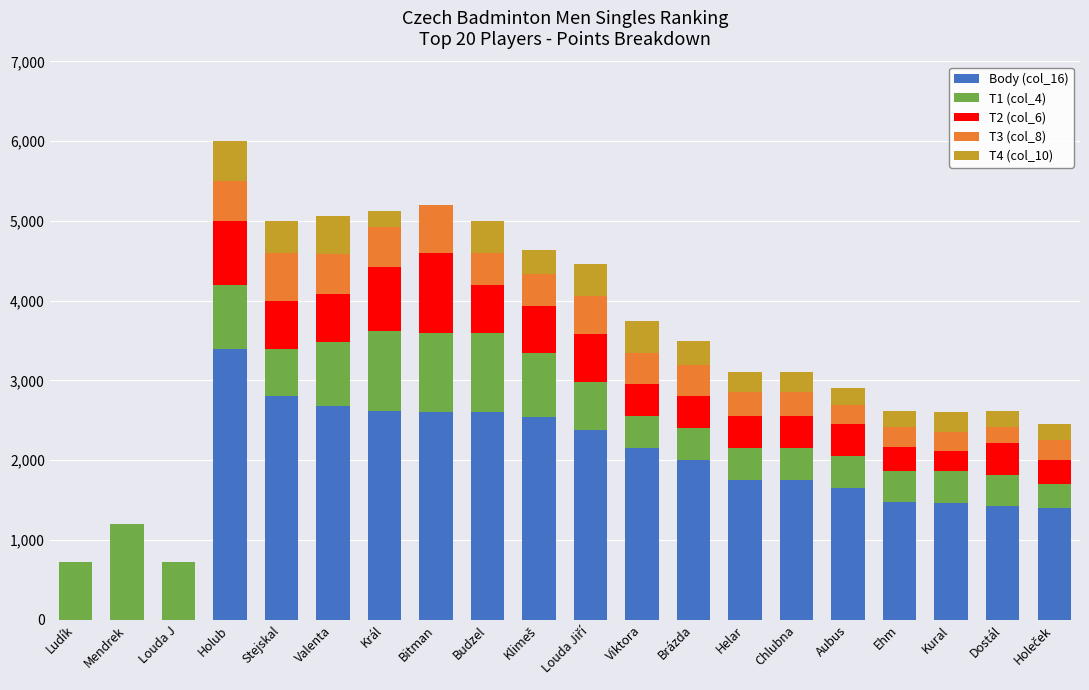

Which category has the highest value in the Body (col_16) series?

Holub